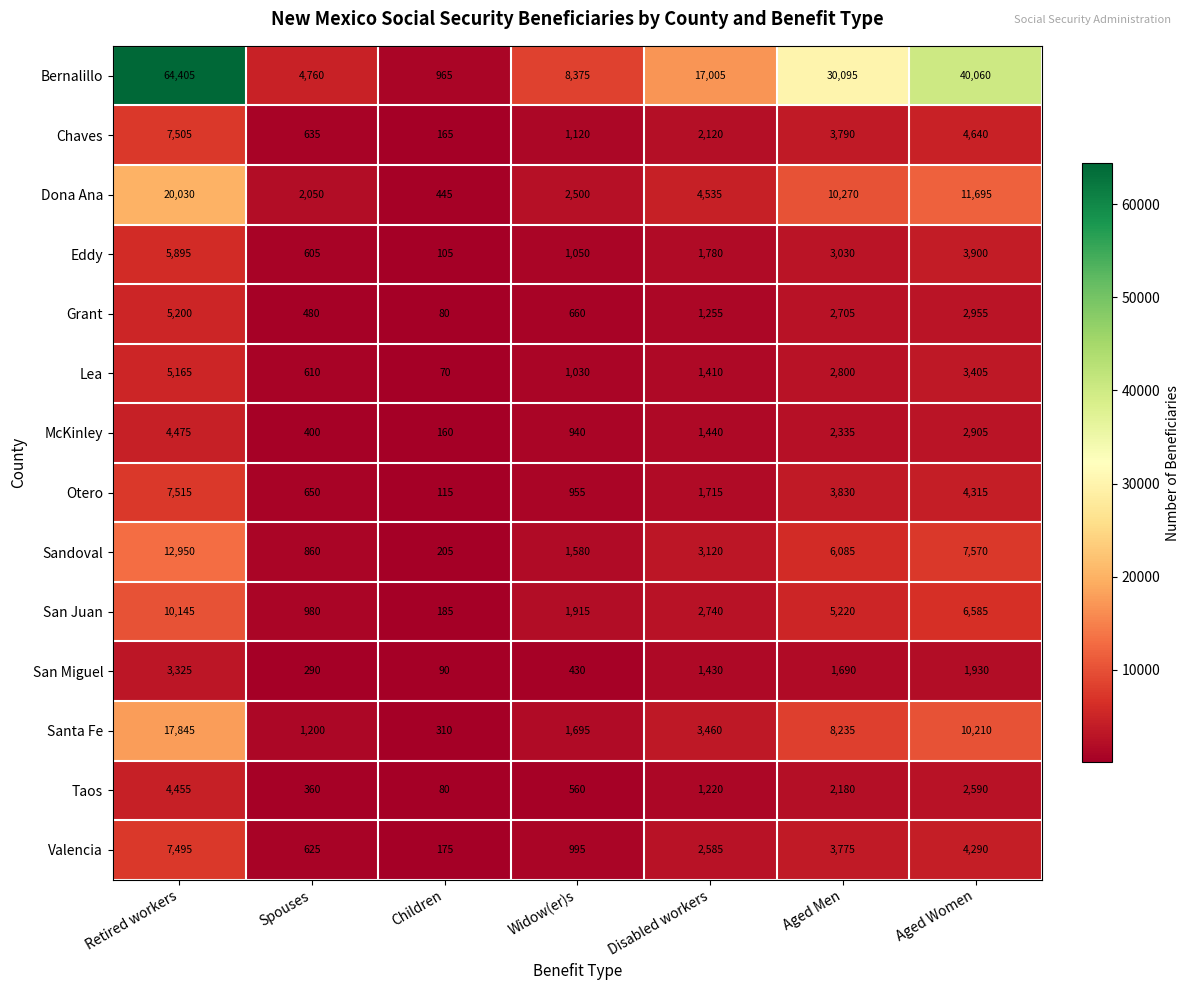

What is the difference between the maximum and minimum values in the San Juan series?

9960